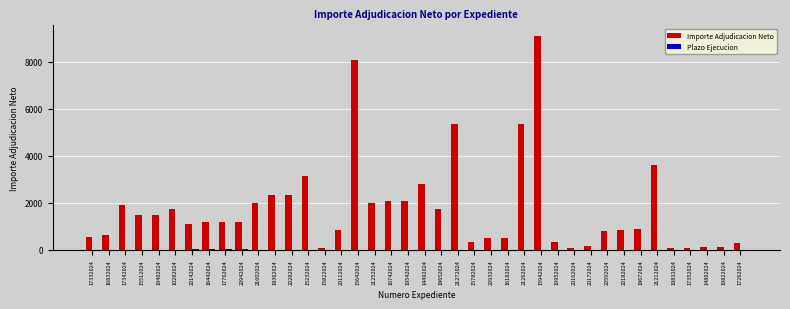

At which category is the sum across all series the highest?

15942024